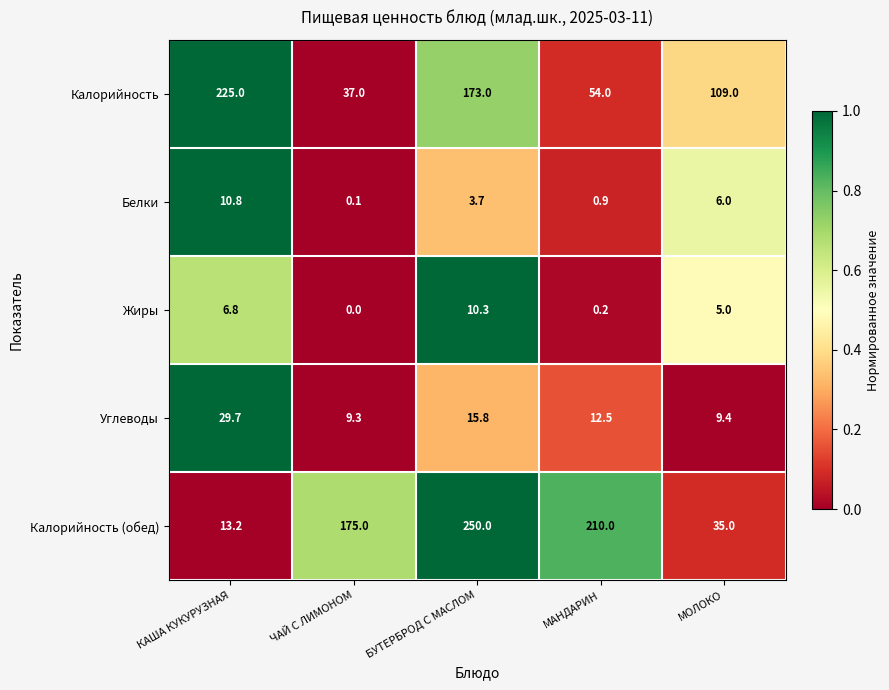

What is the difference between the highest and lowest values at МАНДАРИН?

209.8